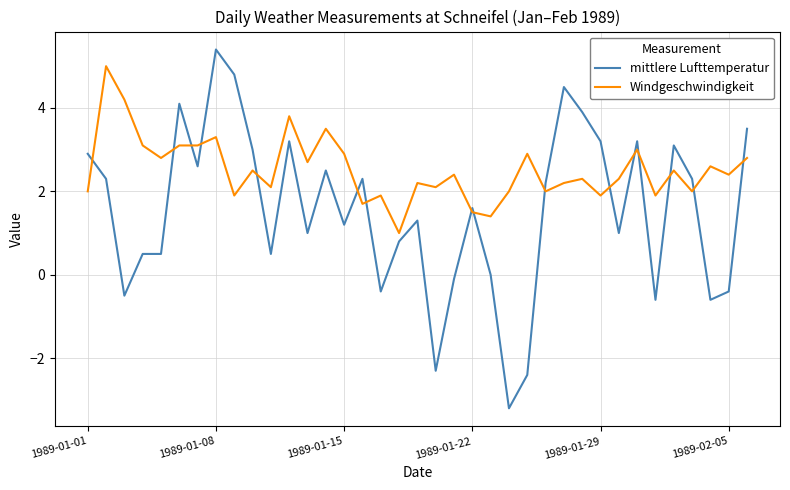

How many lines are shown in the chart?

2